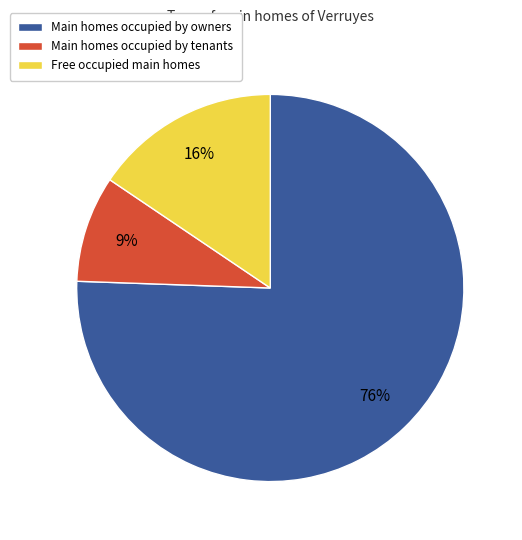

How many segments does this pie chart have?

3